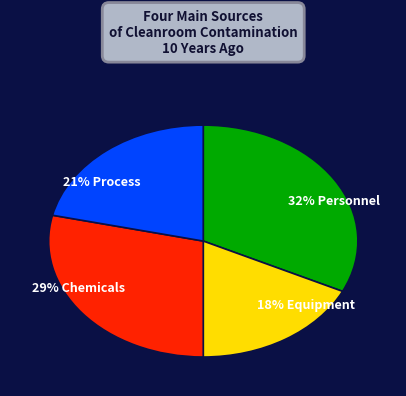

Do 32% Personnel and 29% Chemicals together represent more than half of the pie?

Yes